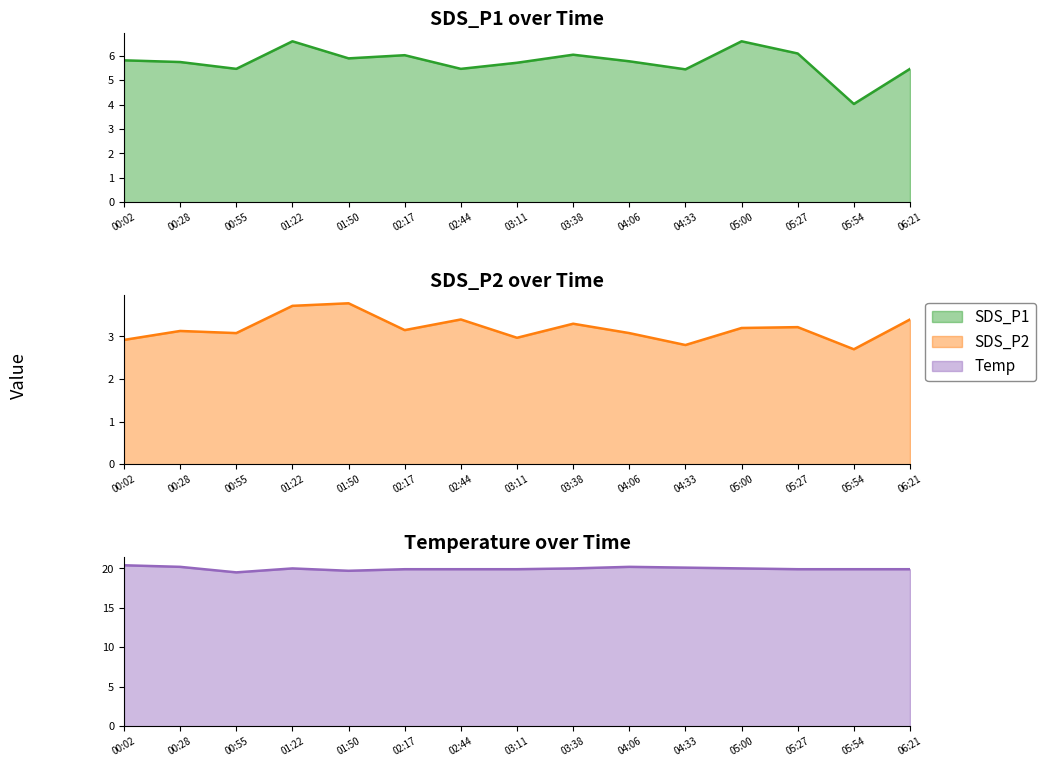

Which series has the widest spread of values?

SDS_P1